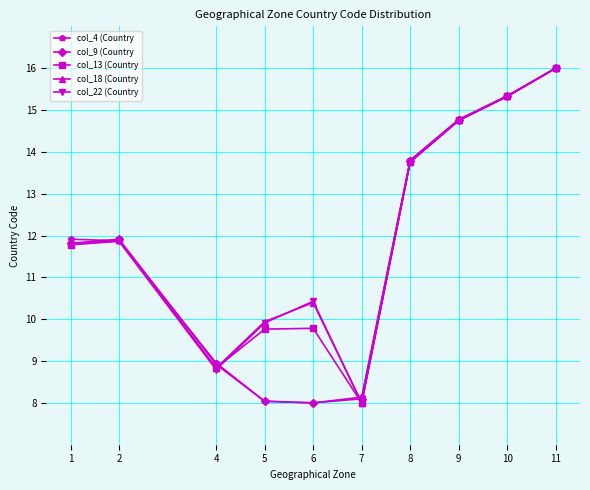

Which category has the lowest value in the col_18 (Country series?

7